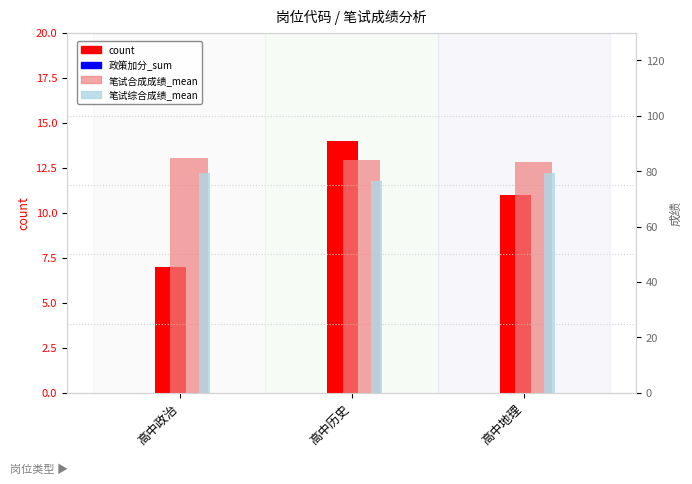

Is the value of 政策加分_sum at 高中政治 greater than the value of count at 高中历史?

No